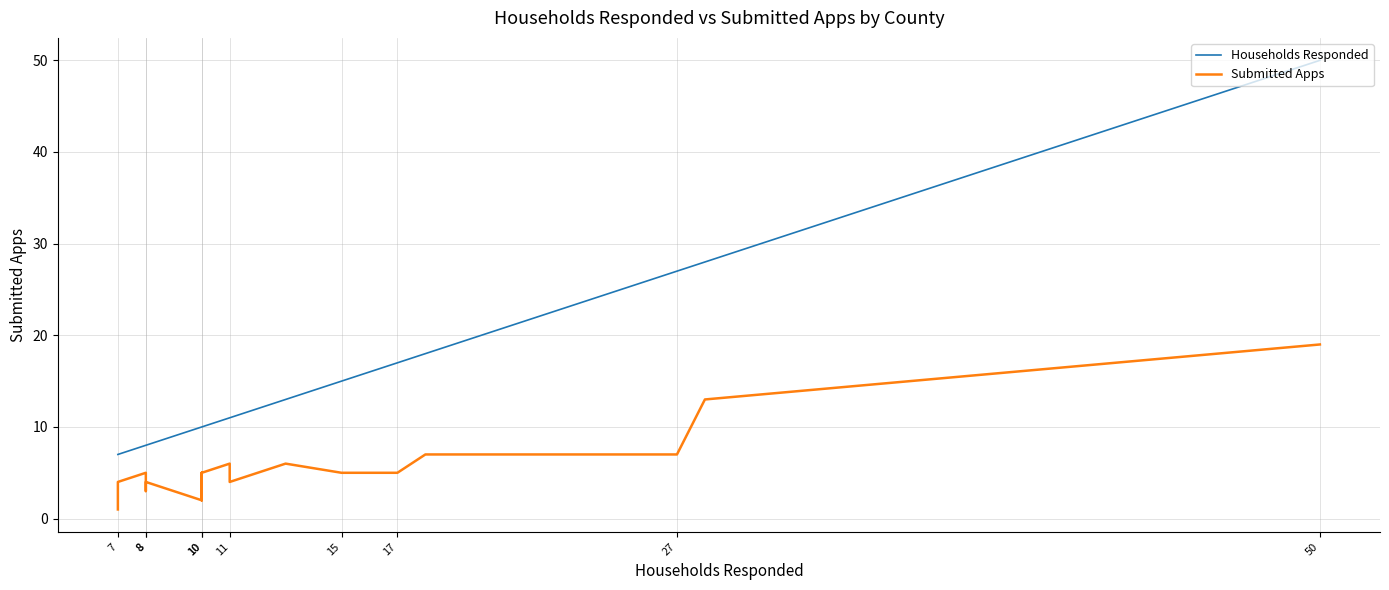

Which has a higher value, 8 or 10?

10